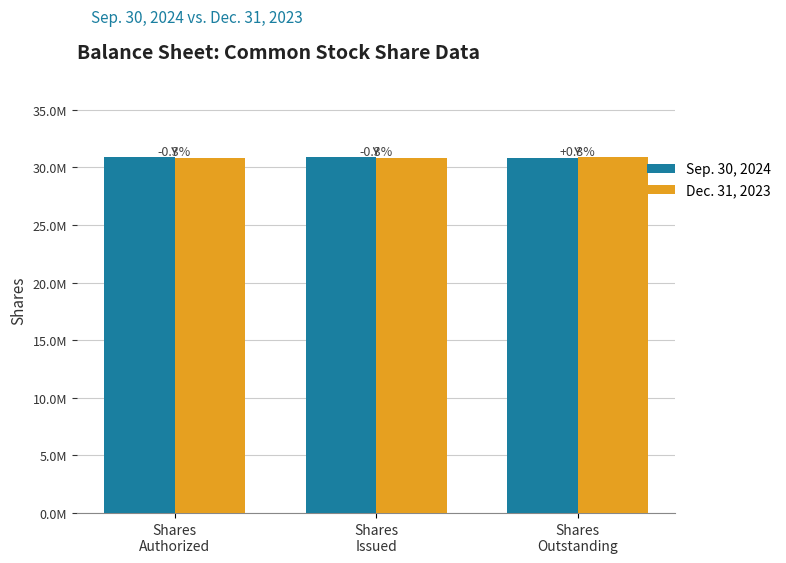

Which category has the highest value in the Sep. 30, 2024 series?

Shares
Authorized